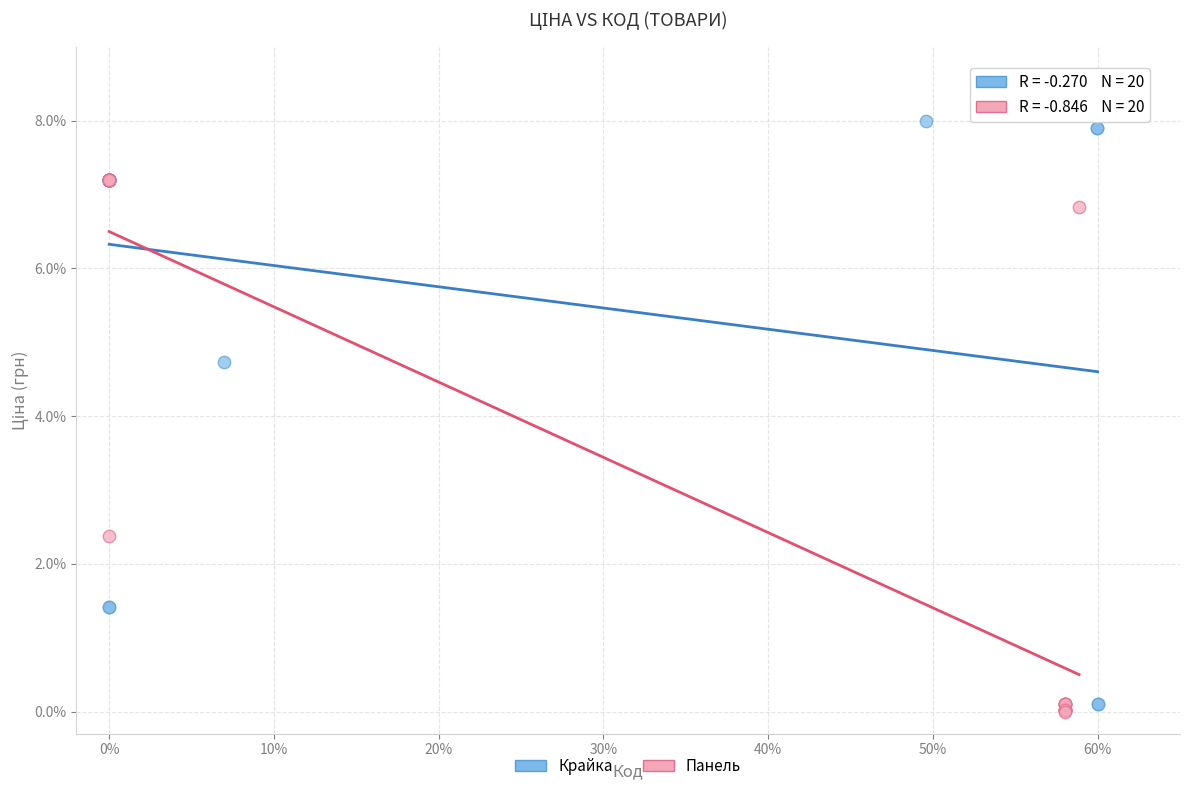

Which series contains the lowest Y value?

Панель